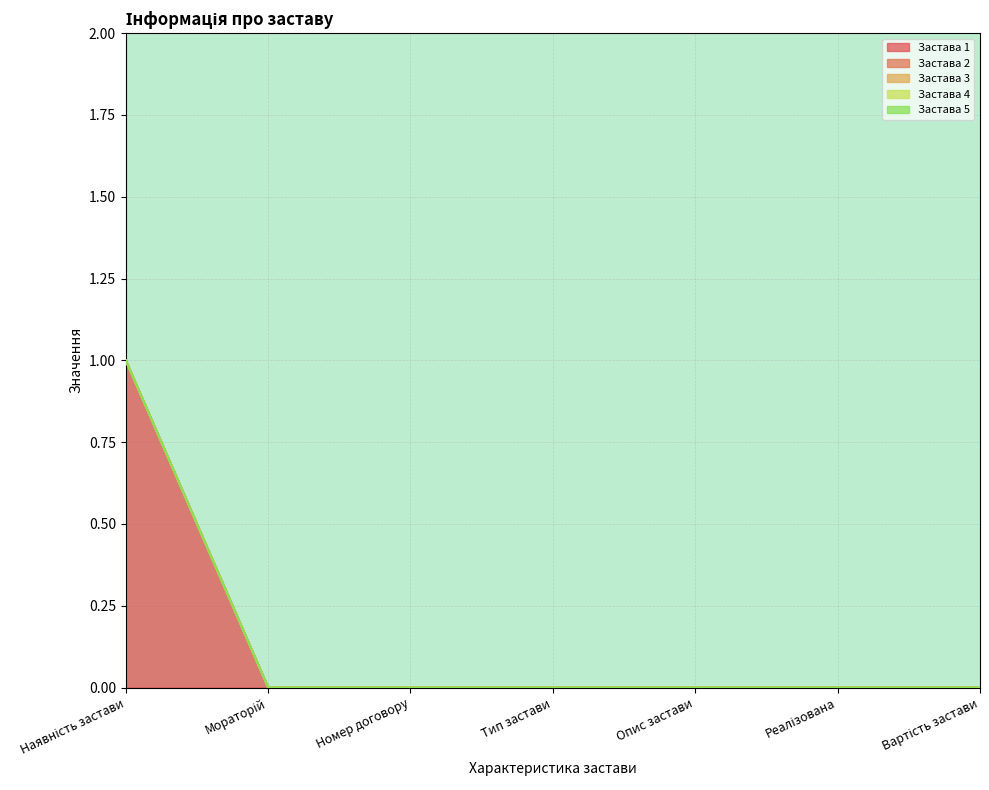

At which category is the sum across all series the highest?

Наявність застави